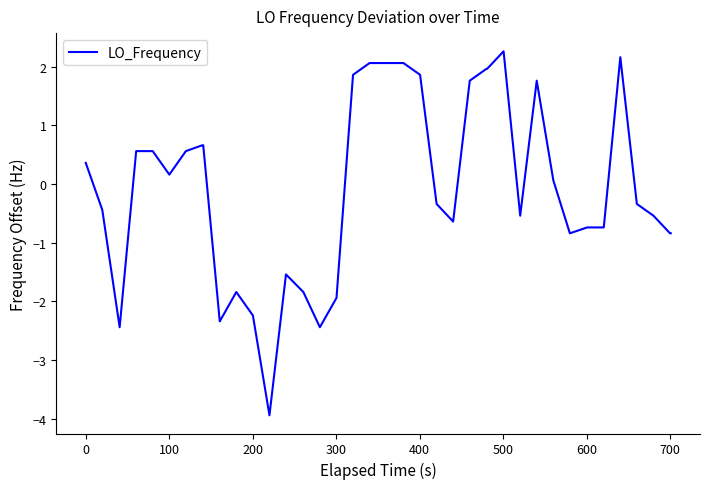

What is the minimum value shown in the chart?

-3.9